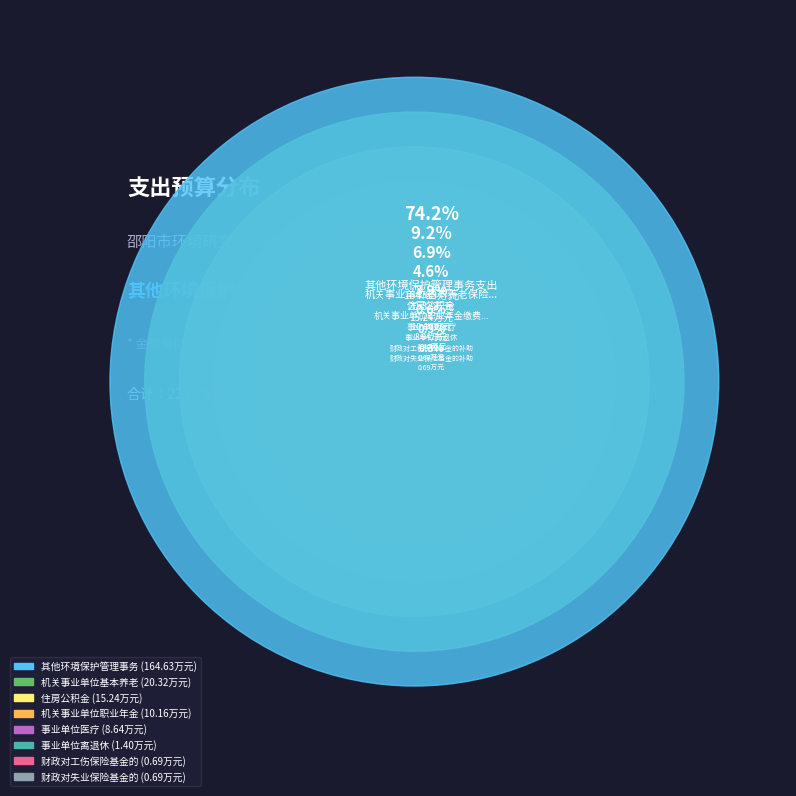

What is the ratio of the value at 财政对失业保险基金的补助 to the value at 事业单位医疗?

0.1